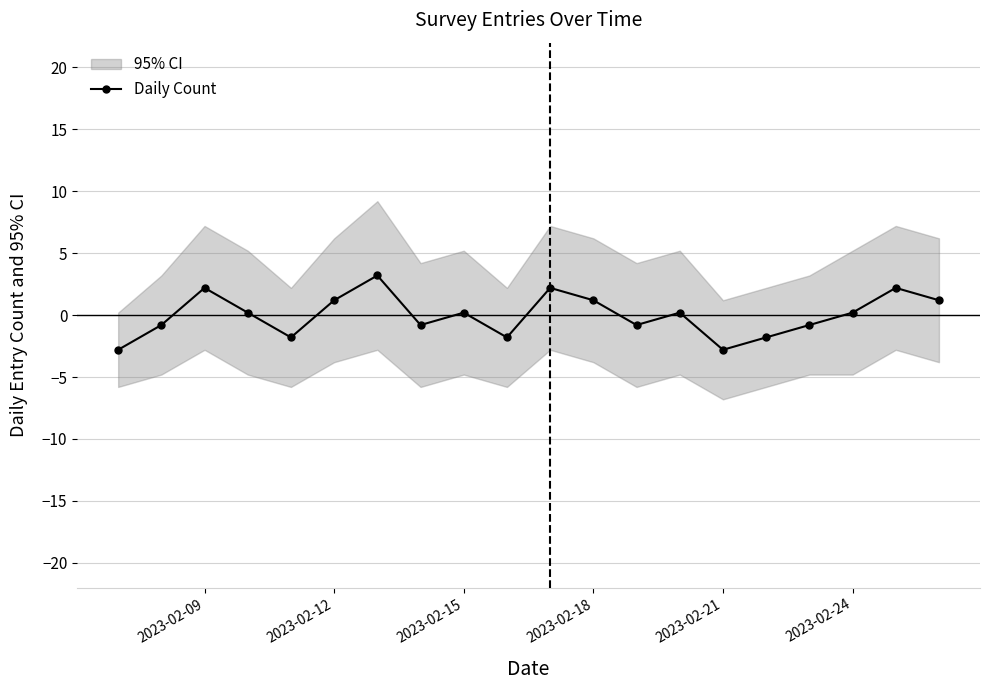

How many interior local valleys does the Daily Count series have?

5